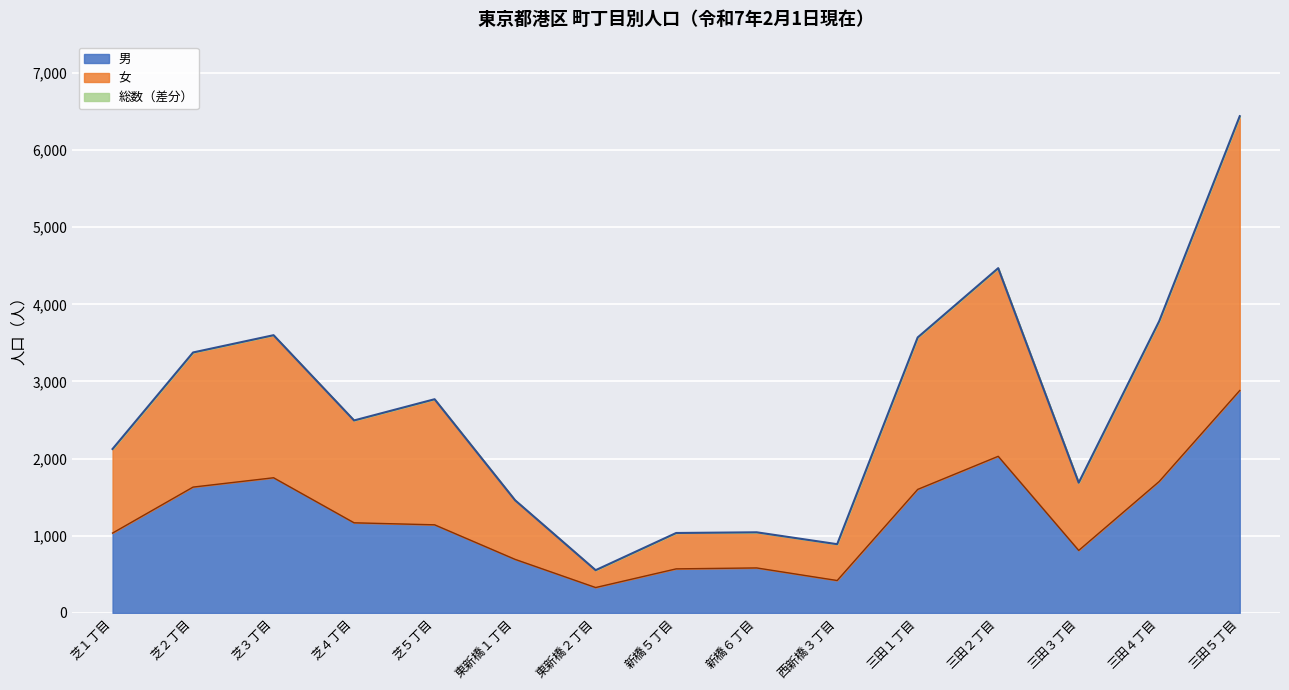

True or false: 総数 has a value of 2066 at 東新橋１丁目.

False